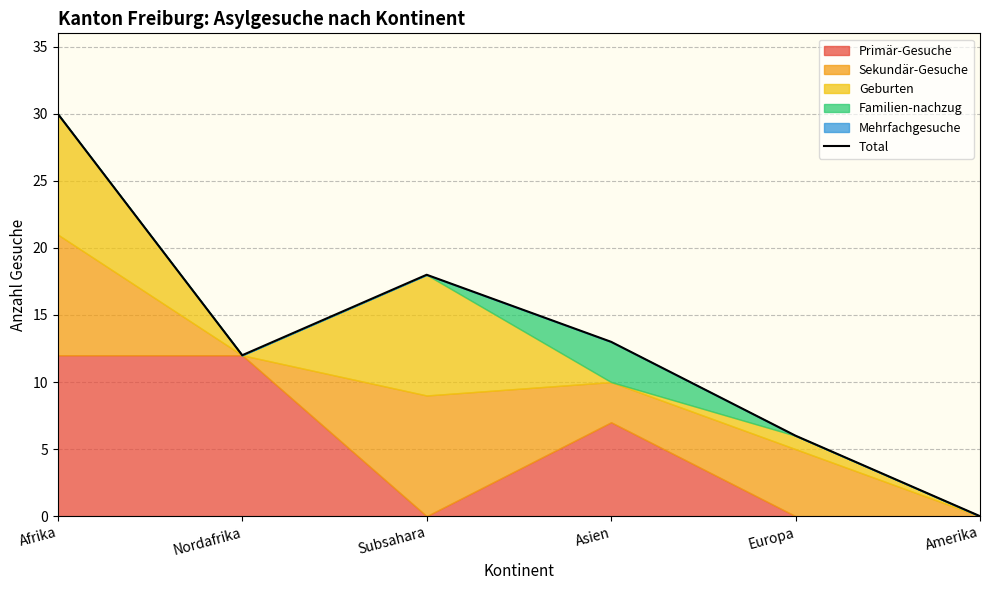

Is it true that the value at Nordafrika is 7?

False